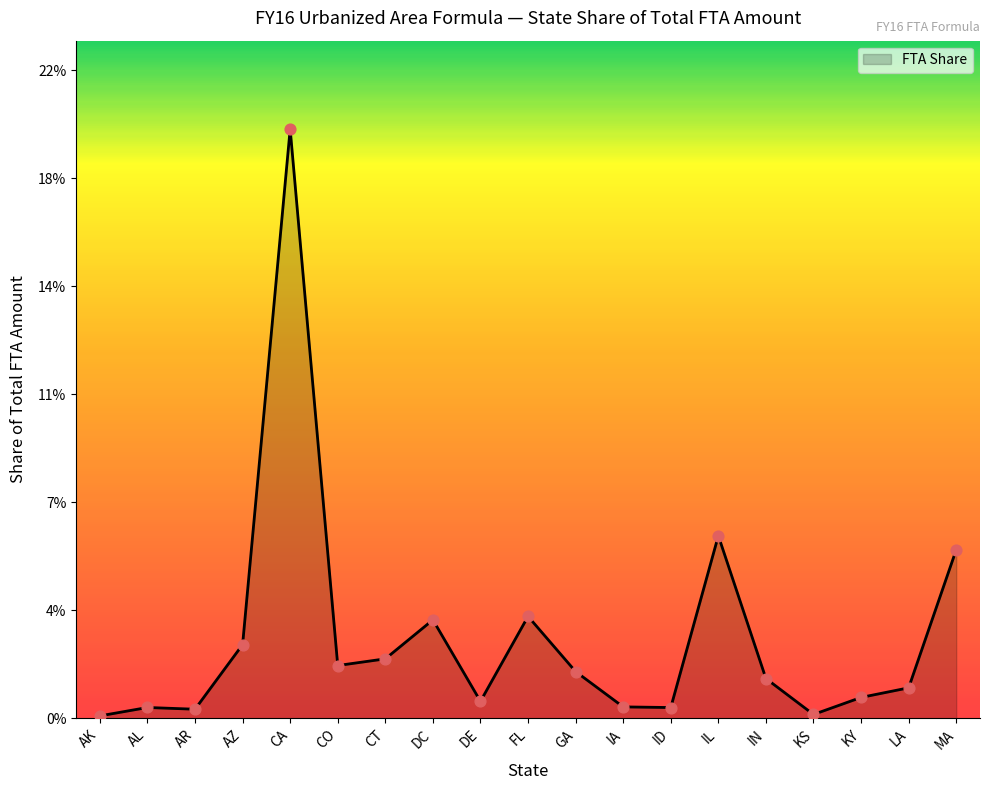

Which has a higher value, AZ or DC?

DC